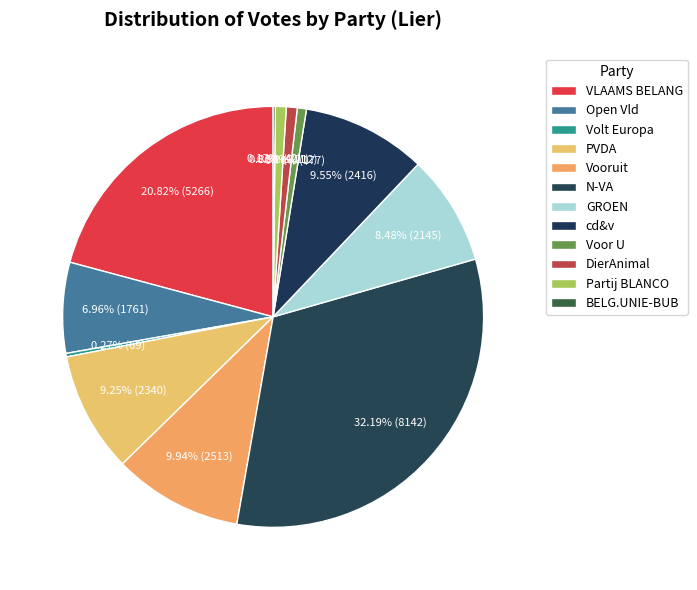

Is PVDA the majority of the pie?

No